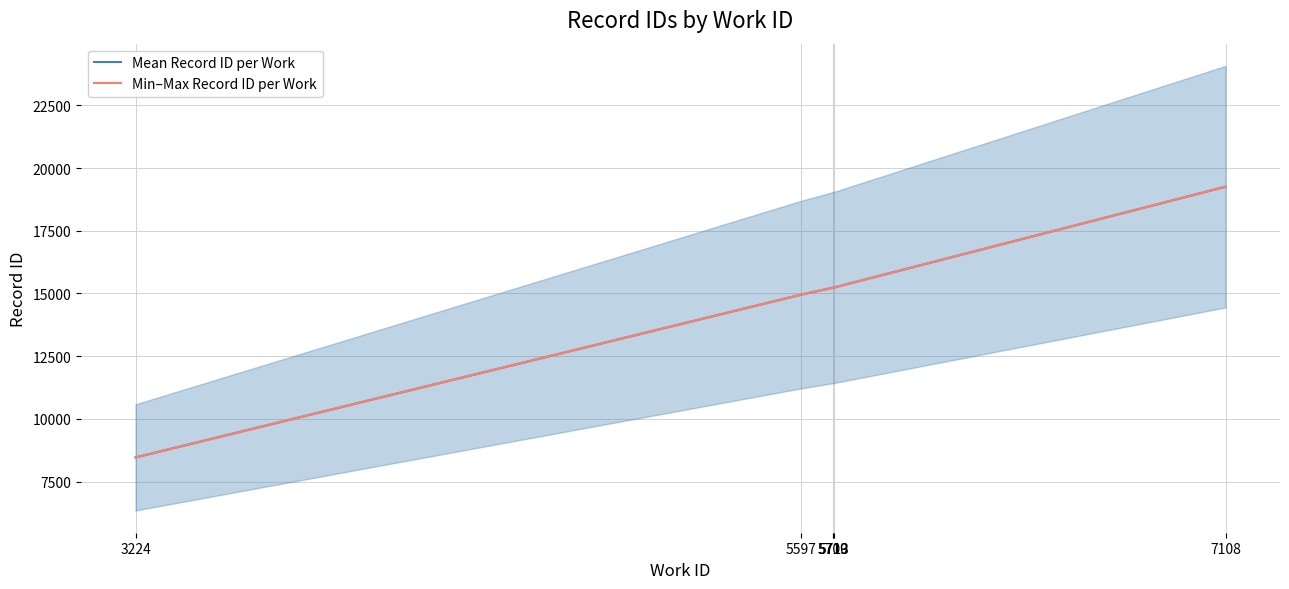

Reading left to right, what are all the values shown in this chart?

Mean Record ID per Work: 3224=8467.0	5597=14959.0	5709=15234.0	5710=15238.0	5713=15241.5	7108=19258.0
Min–Max Record ID per Work: 3224=8467.0	5597=14959.0	5709=15234.0	5710=15238.0	5713=15241.5	7108=19258.0